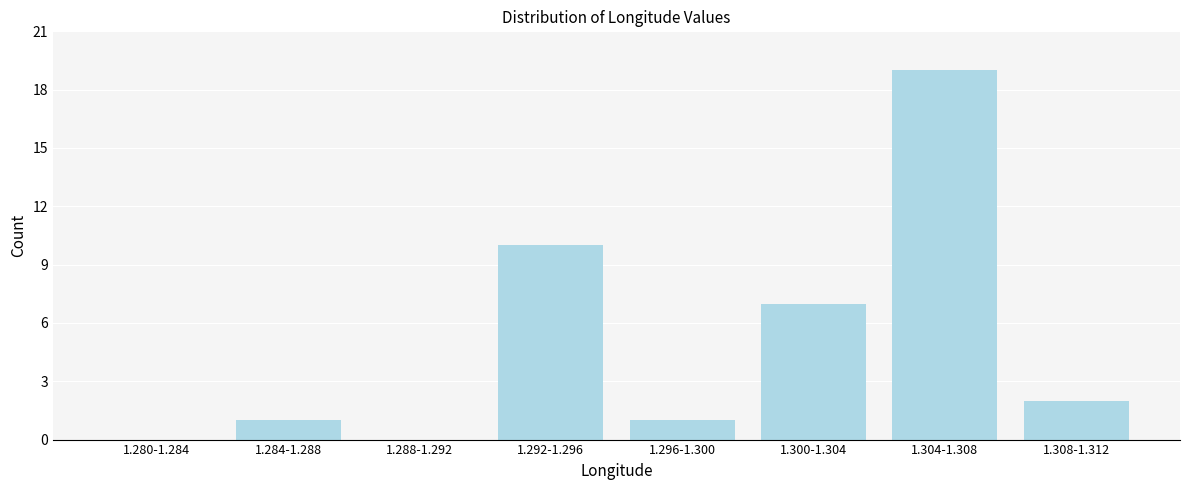

What is the sum of all values?

40